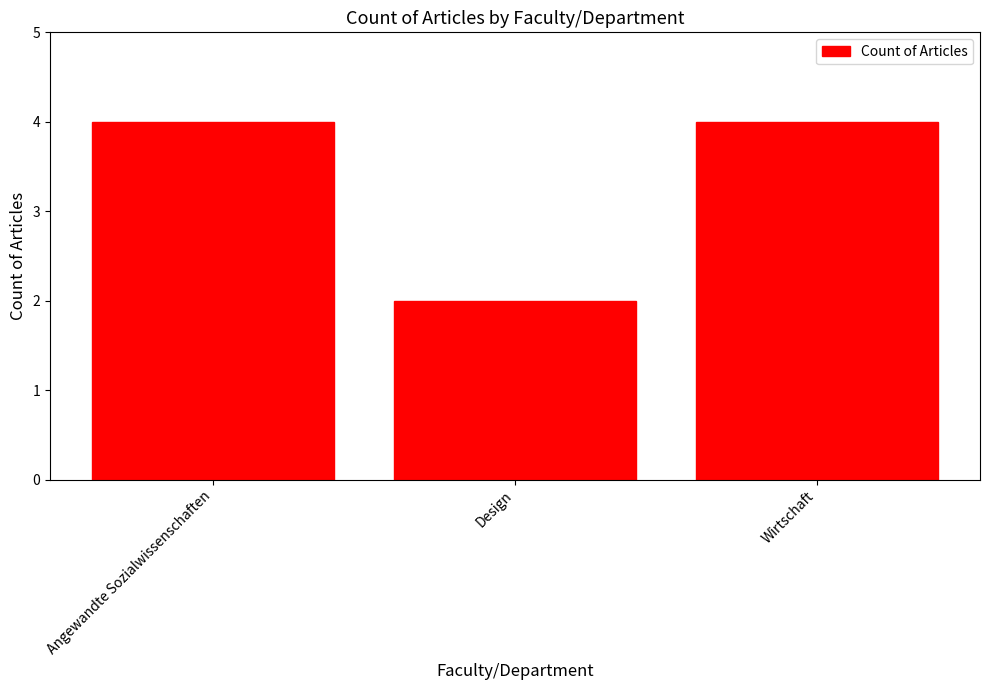

Does the chart contain stacked bars?

No